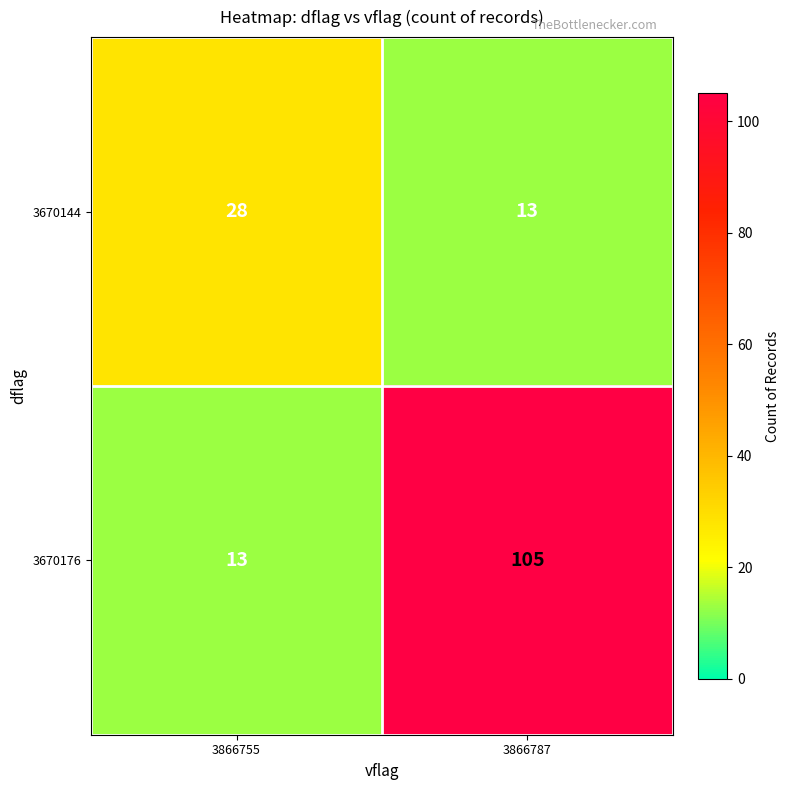

Reading left to right, transcribe all the data shown in this chart.

3670144: 3866755=28	3866787=13
3670176: 3866755=13	3866787=105